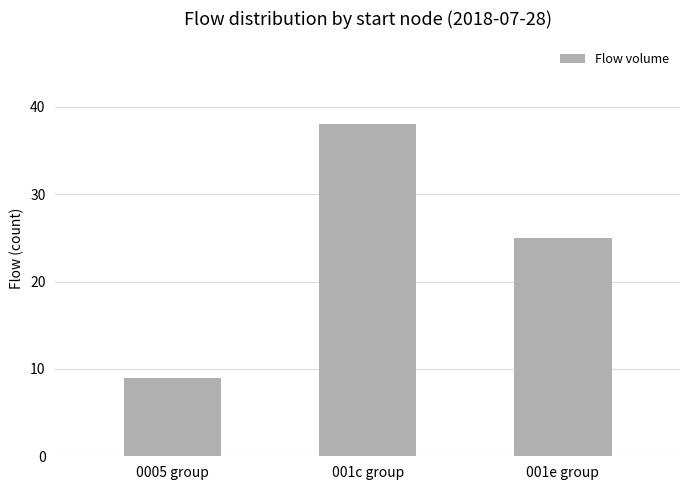

How many bars are there in total?

3